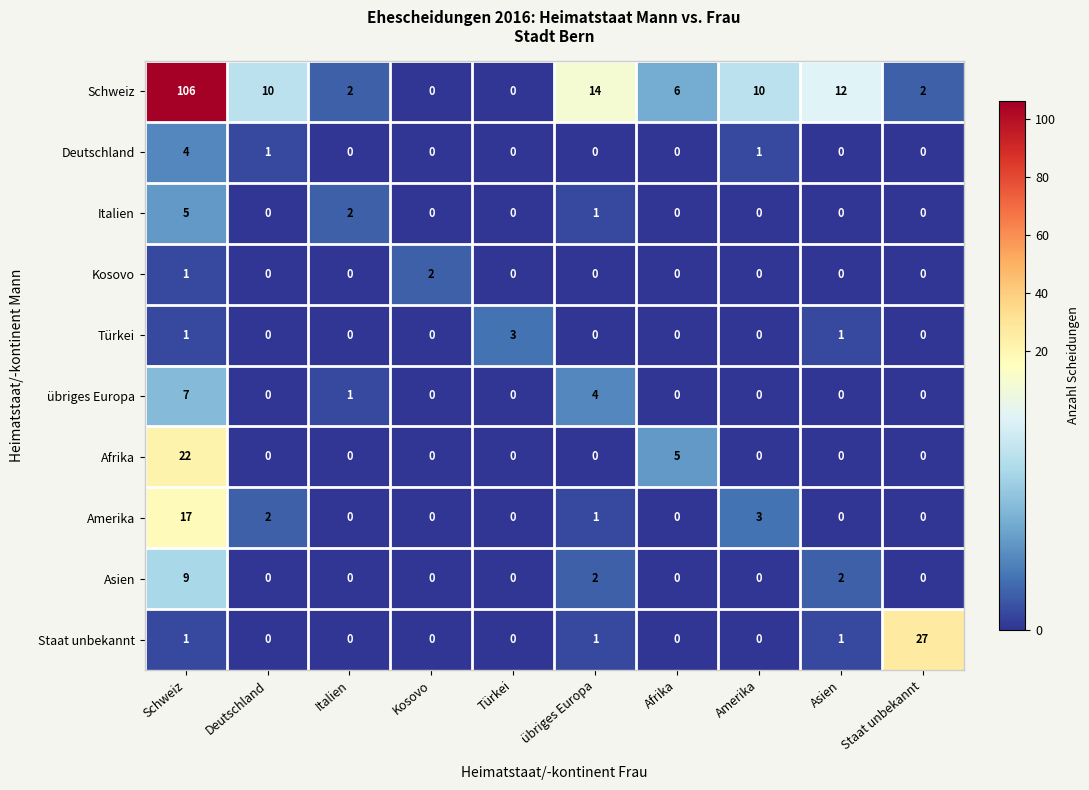

Which category has the highest value across all series?

Schweiz